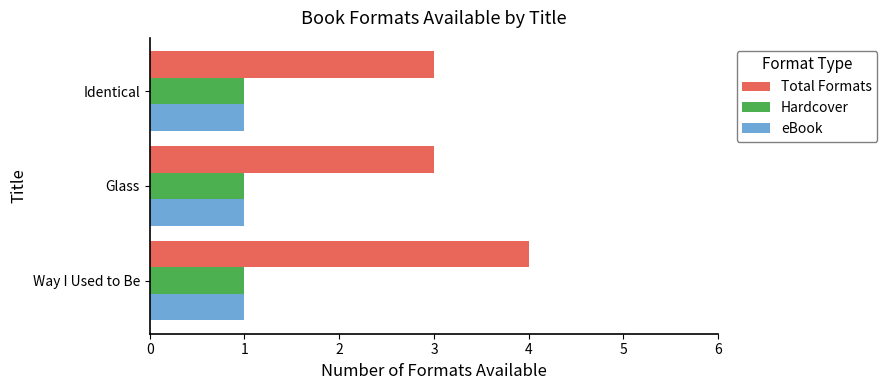

At how many categories does at least one series exceed 1?

3